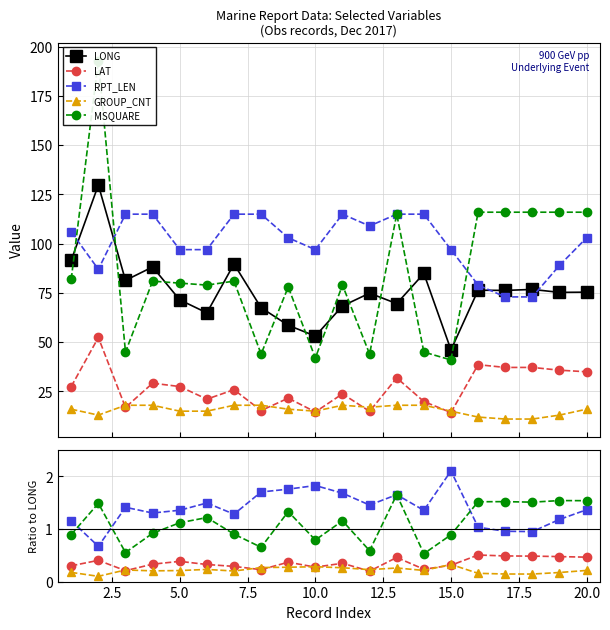

Does the chart have visible grid lines?

Yes